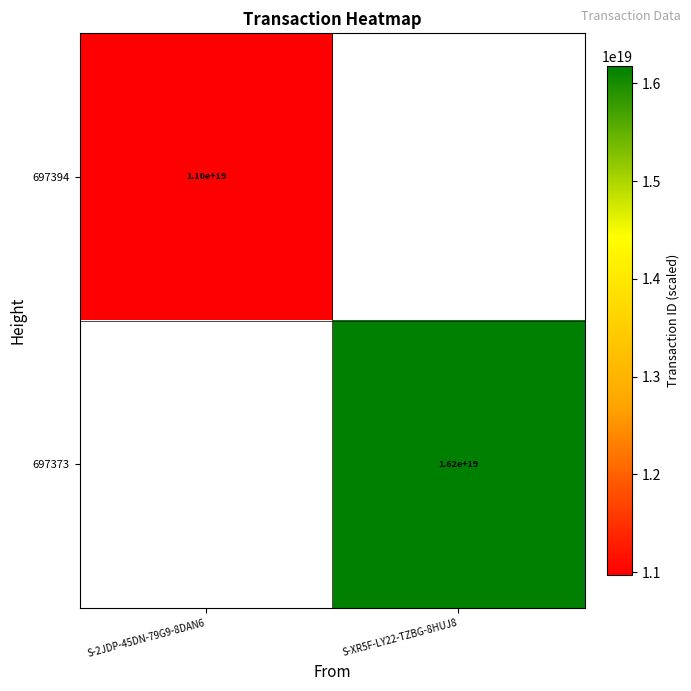

Is it true that 697373 equals 27962481104930136064 at S-XR5F-LY22-TZBG-8HUJ8?

False